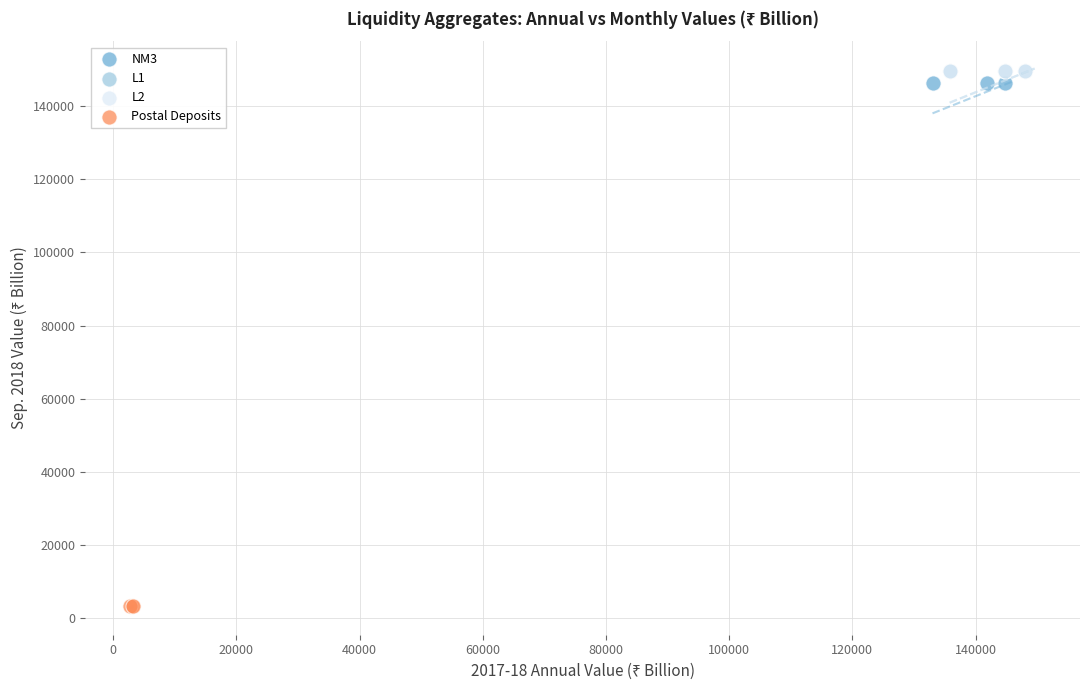

Which series contains the lowest Y value?

Postal Deposits